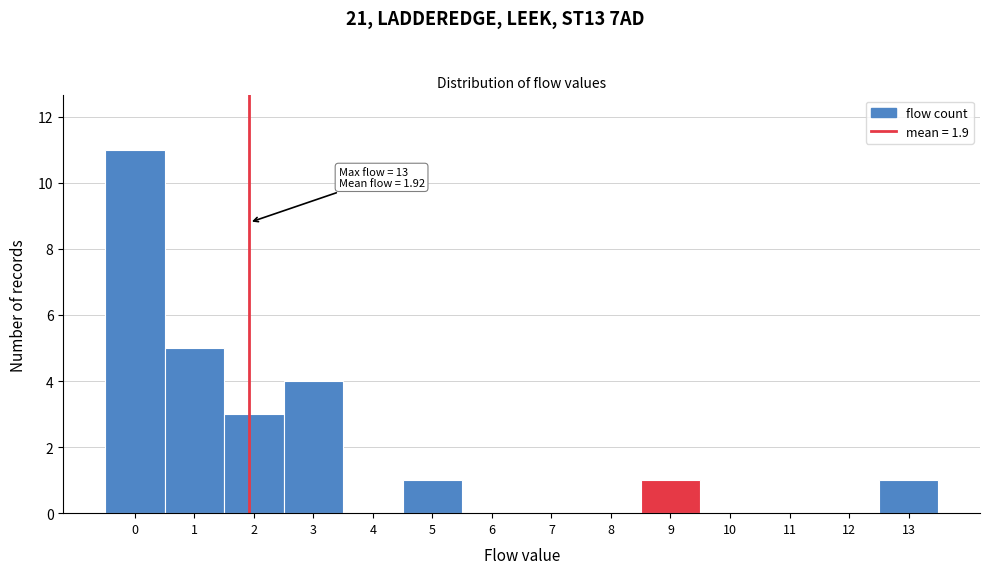

Over which range of the x-axis is the bar tallest?

-0.5 to 0.5